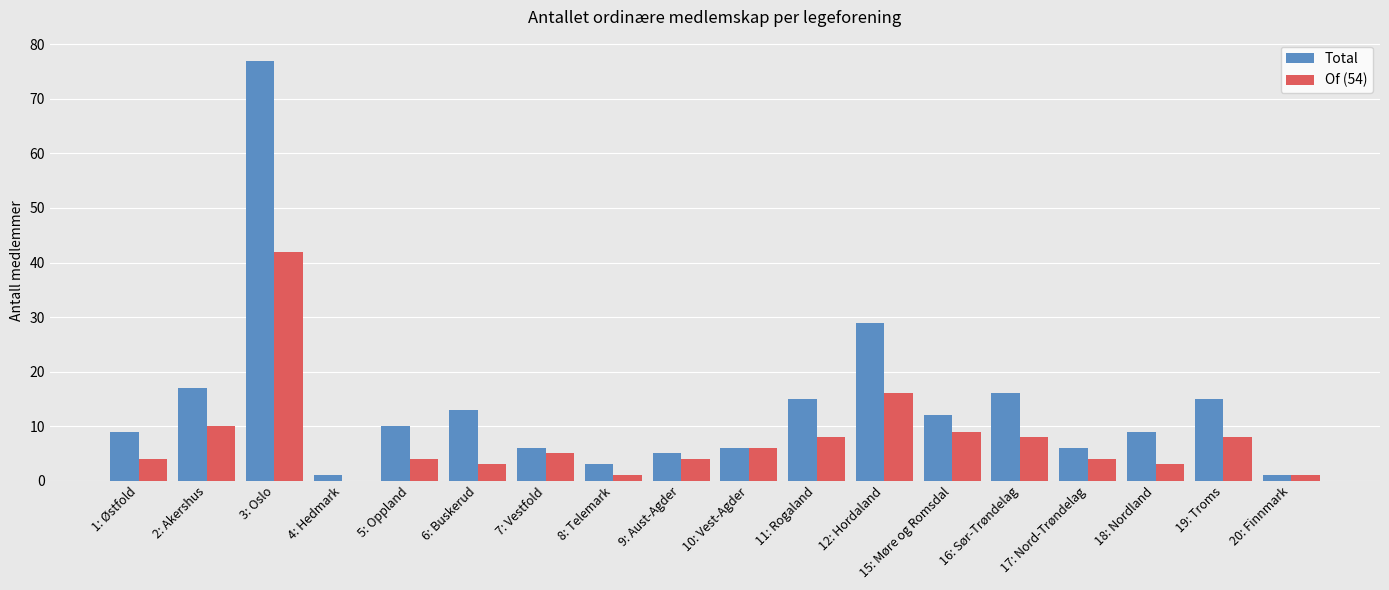

Where is Of (54) nearest to the value 21?

12: Hordaland